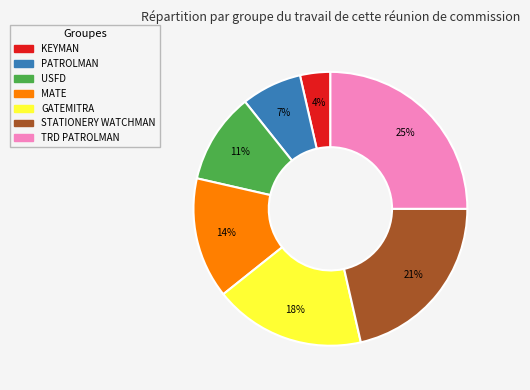

Between MATE and GATEMITRA, which is larger?

GATEMITRA